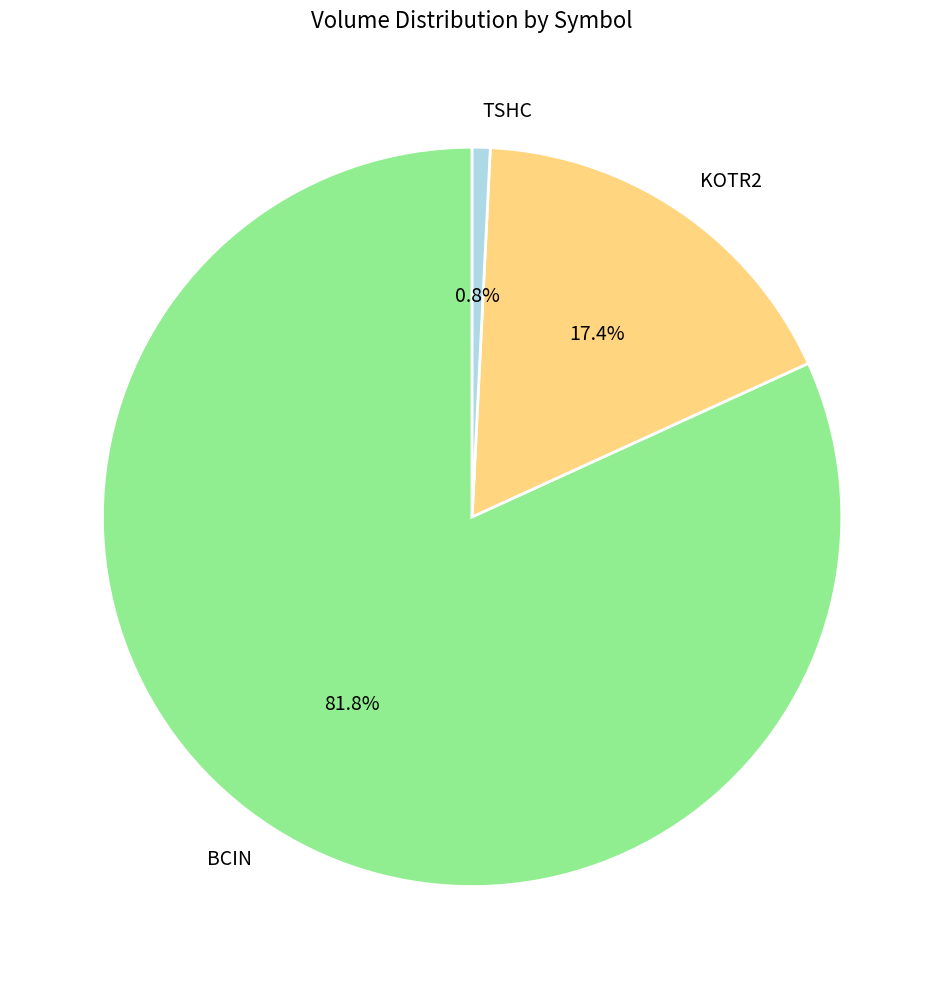

Which slice represents more than half of the pie?

BCIN